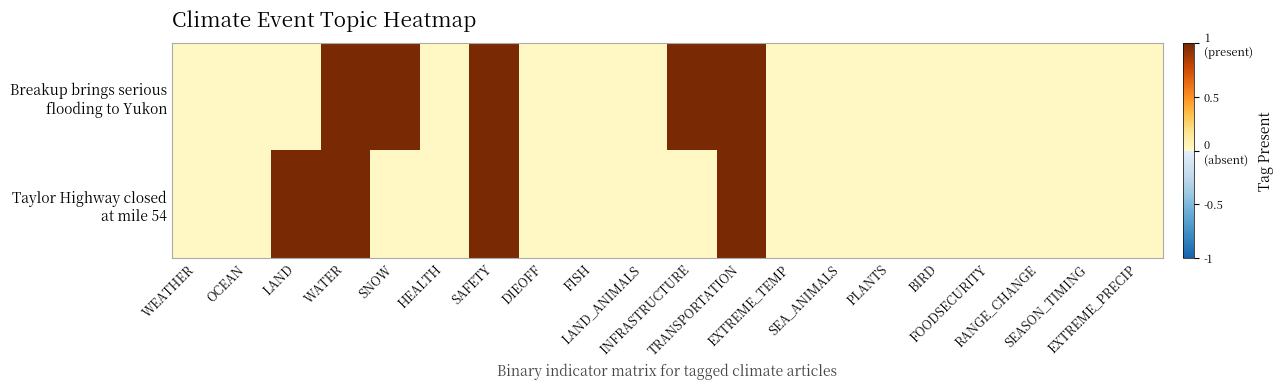

At which category does the chart reach its peak across all series?

WATER